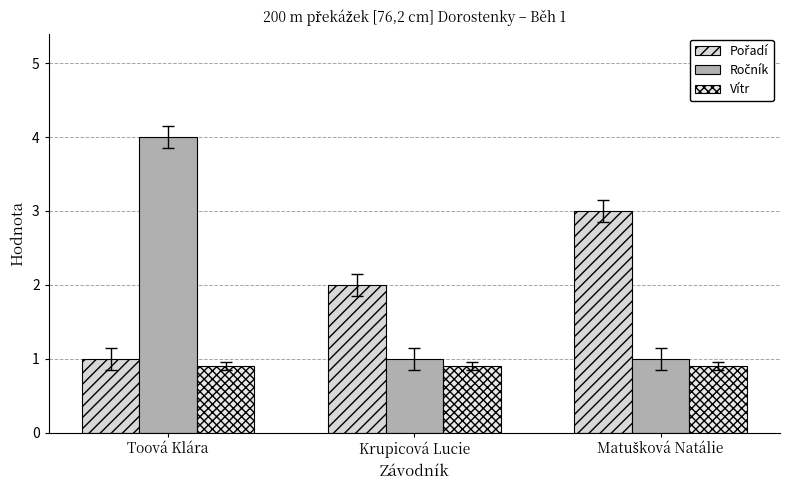

Which series changed the most between Krupicová Lucie and Matušková Natálie?

Pořadí